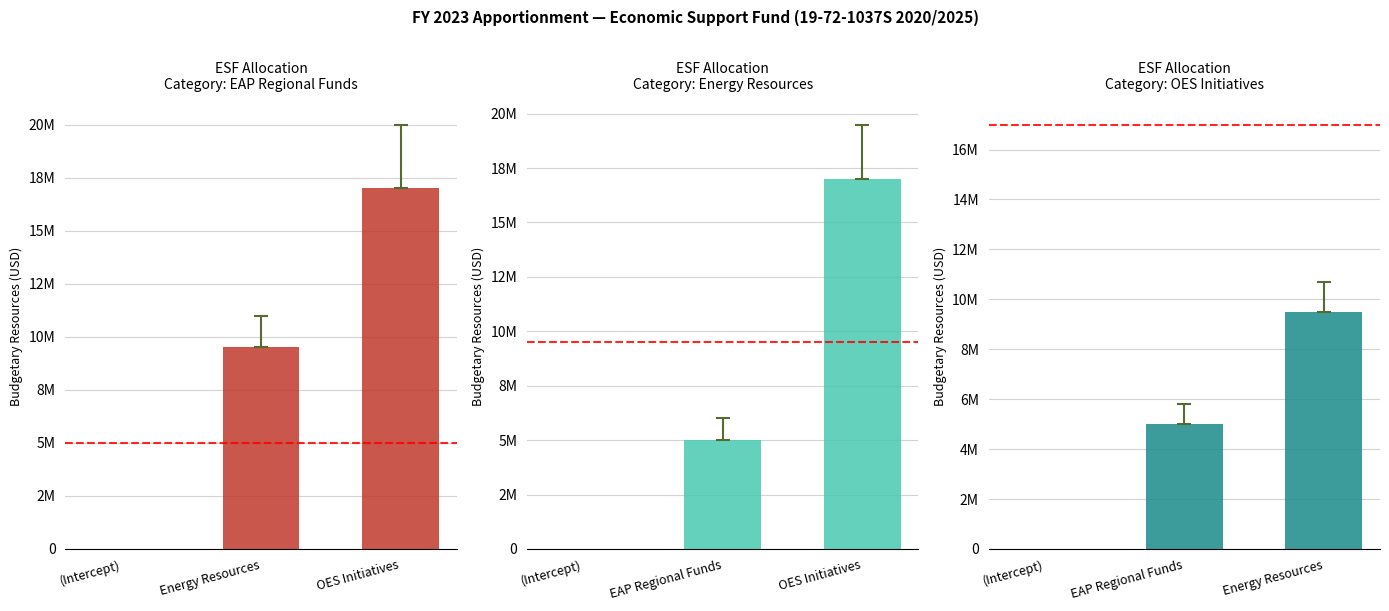

At how many categories does at least one series exceed 4651076?

2